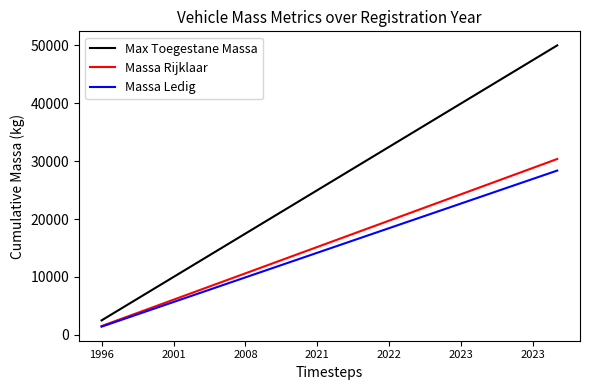

True or false: Massa Rijklaar and Max Toegestane Massa intersect in this chart.

False